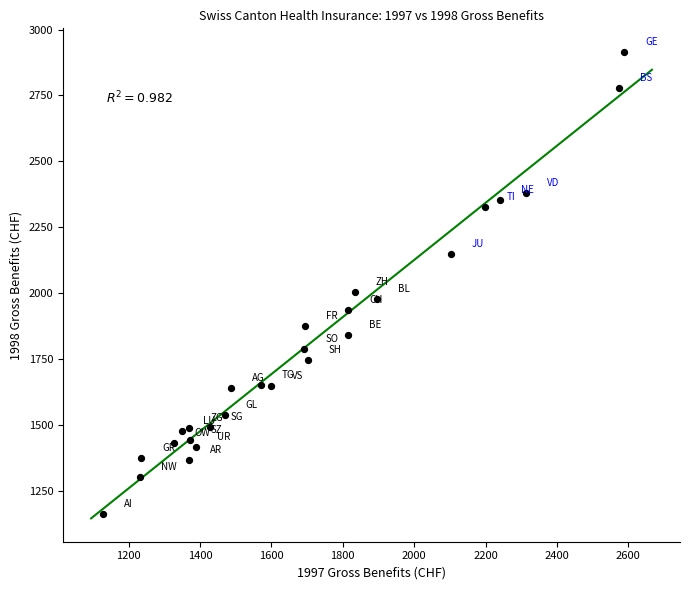

What Y value in the scatter plot is closest to 2039?

2004.1